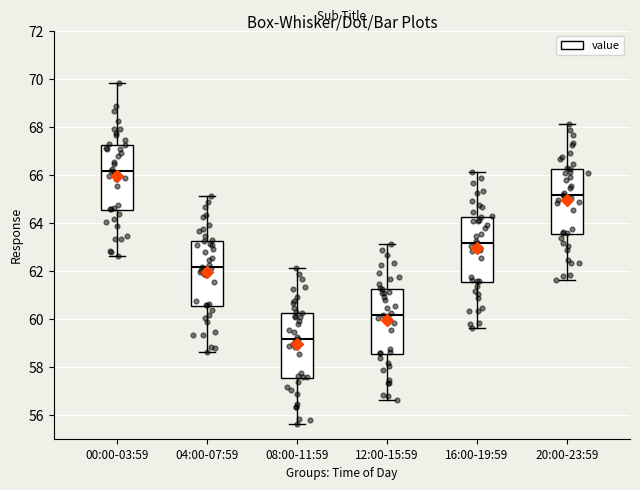

Reading left to right, transcribe this box plot: for each box, give where its median line is, the range the box spans, and where its two whiskers end, as read against the y-axis. The values are not printed on the chart, so give them approximately, as read against the axis.

00:00-03:59: median 66.2, box 64.6 to 67.2, whiskers 62.6 to 69.8
04:00-07:59: median 62.2, box 60.6 to 63.2, whiskers 58.6 to 65.2
08:00-11:59: median 59.2, box 57.6 to 60.2, whiskers 55.6 to 62.2
12:00-15:59: median 60.2, box 58.6 to 61.2, whiskers 56.6 to 63.2
16:00-19:59: median 63.2, box 61.6 to 64.2, whiskers 59.6 to 66.2
20:00-23:59: median 65.2, box 63.6 to 66.2, whiskers 61.6 to 68.2